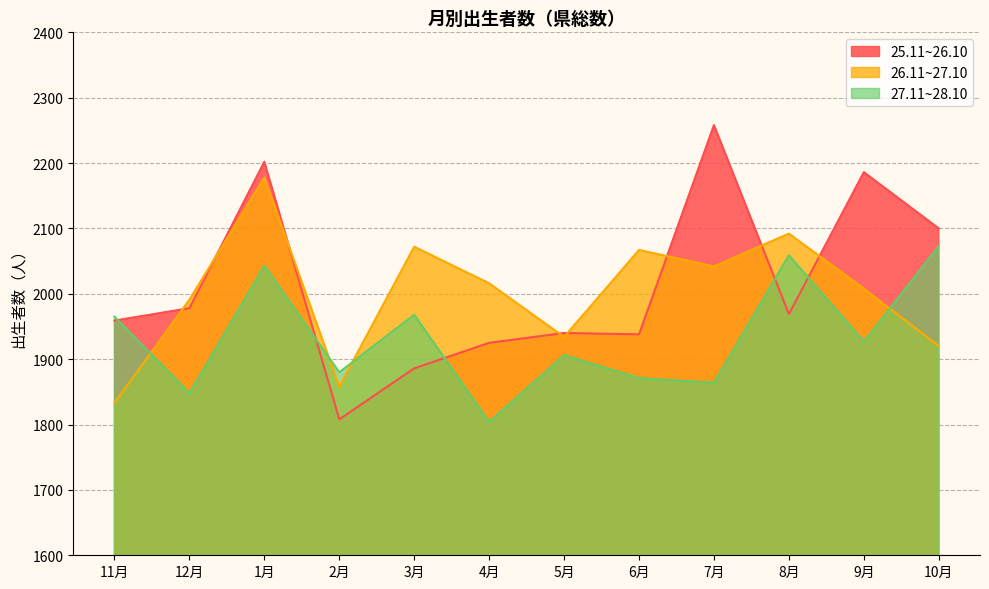

The 27.11~28.10 series shows 1871 at 6月. True or false?

True